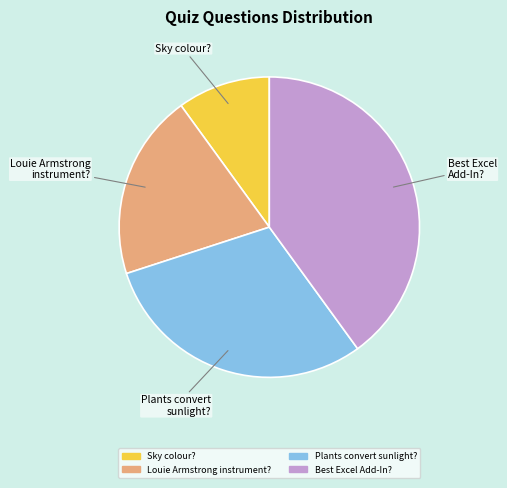

Is there a majority slice in this chart?

No